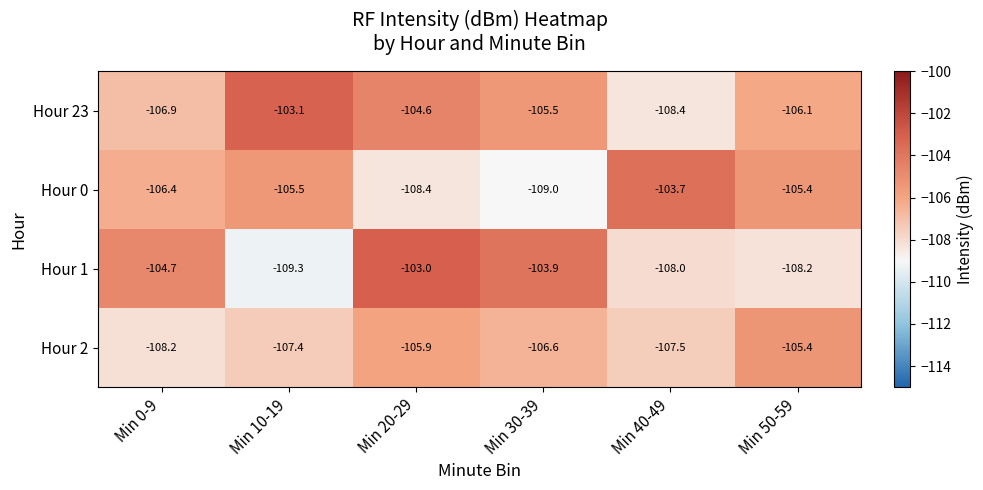

At which category does the chart reach its peak across all series?

Min 20-29